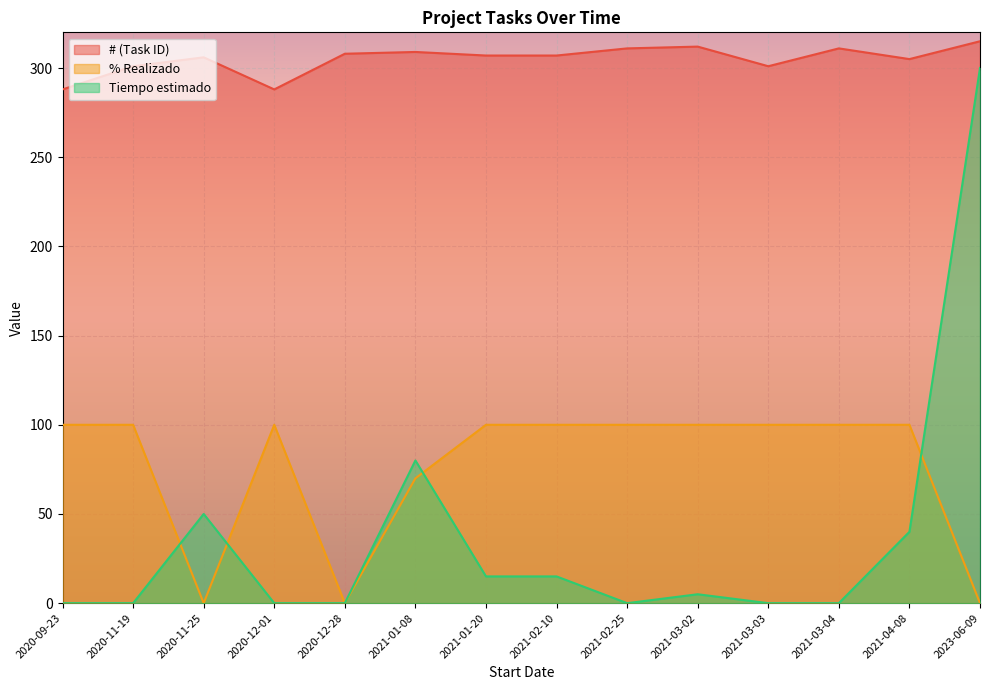

Is it true that # (Task ID) equals 155 at 2021-03-03?

False